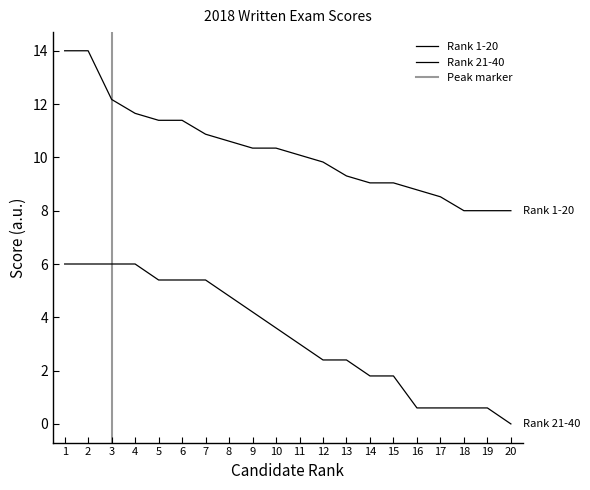

Does the chart display data point markers on the line(s)?

No